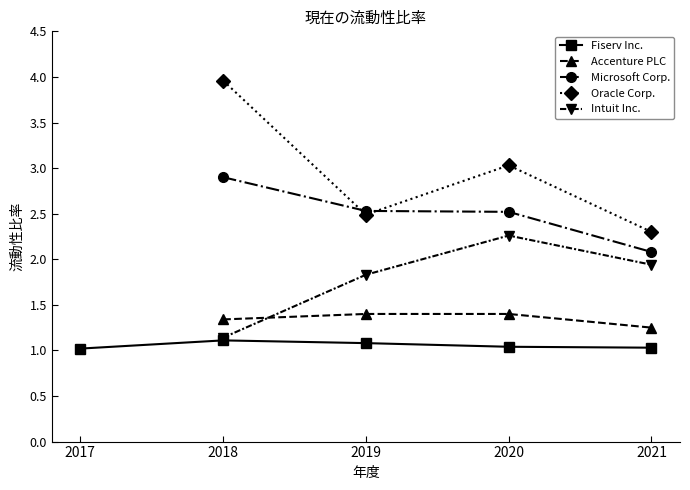

What is the value of the Oracle Corp. point at the 3rd from the left?

3.0